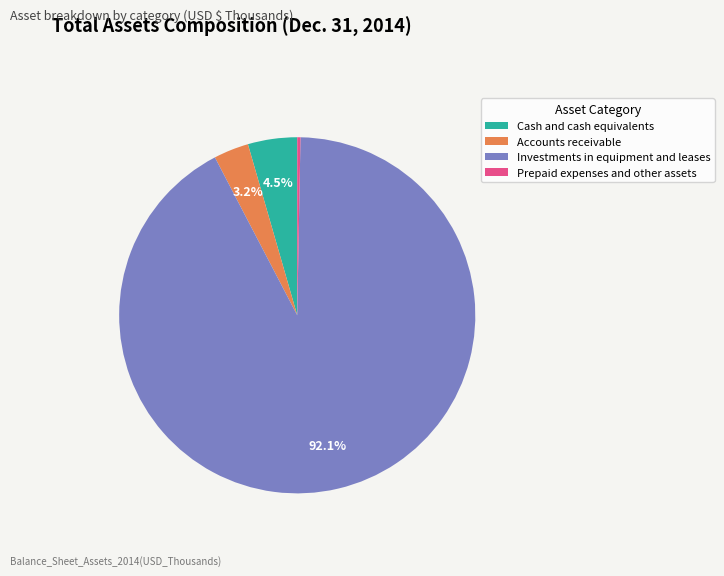

Approximately how many times larger is the value at Cash and cash equivalents compared to Accounts receivable?

1.4